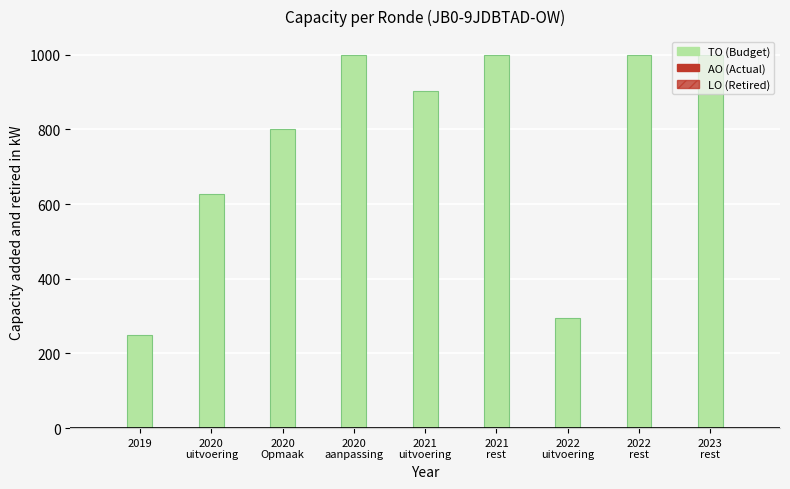

Reading left to right, transcribe all the data shown in this chart.

TO (Budget): 250	627	800	1000	904	1000	296	1000	1000
AO (Actual): 0	0	0	0	0	0	0	0	0
LO (Retired): 0	0	0	0	0	0	0	0	0